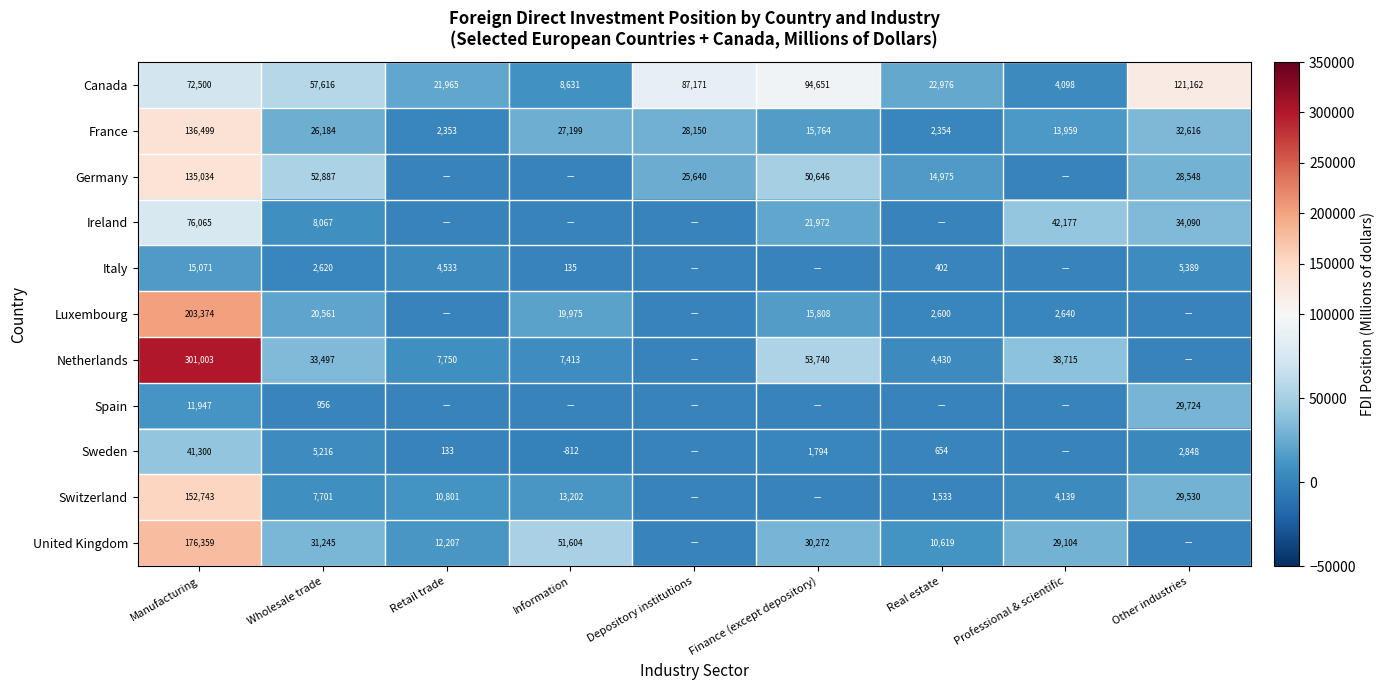

True or false: Luxembourg has a value of 20561 at Wholesale trade.

True